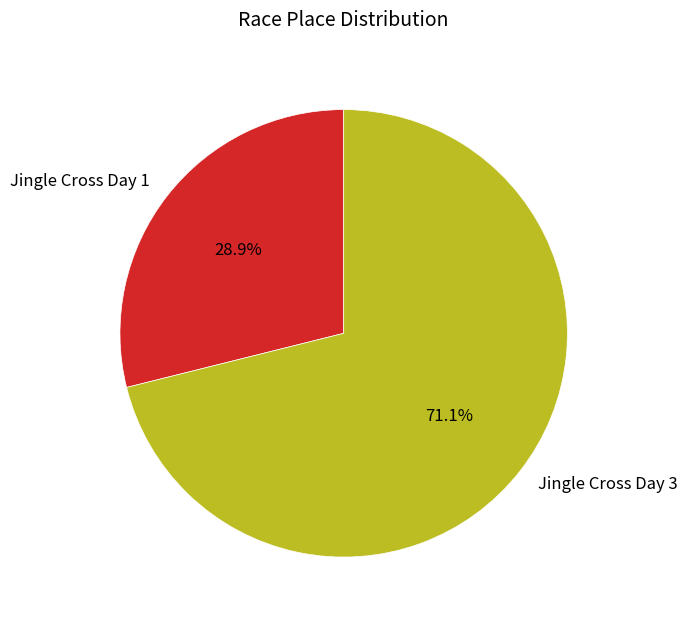

What is the total percentage of Jingle Cross Day 1 and Jingle Cross Day 3?

100.0%